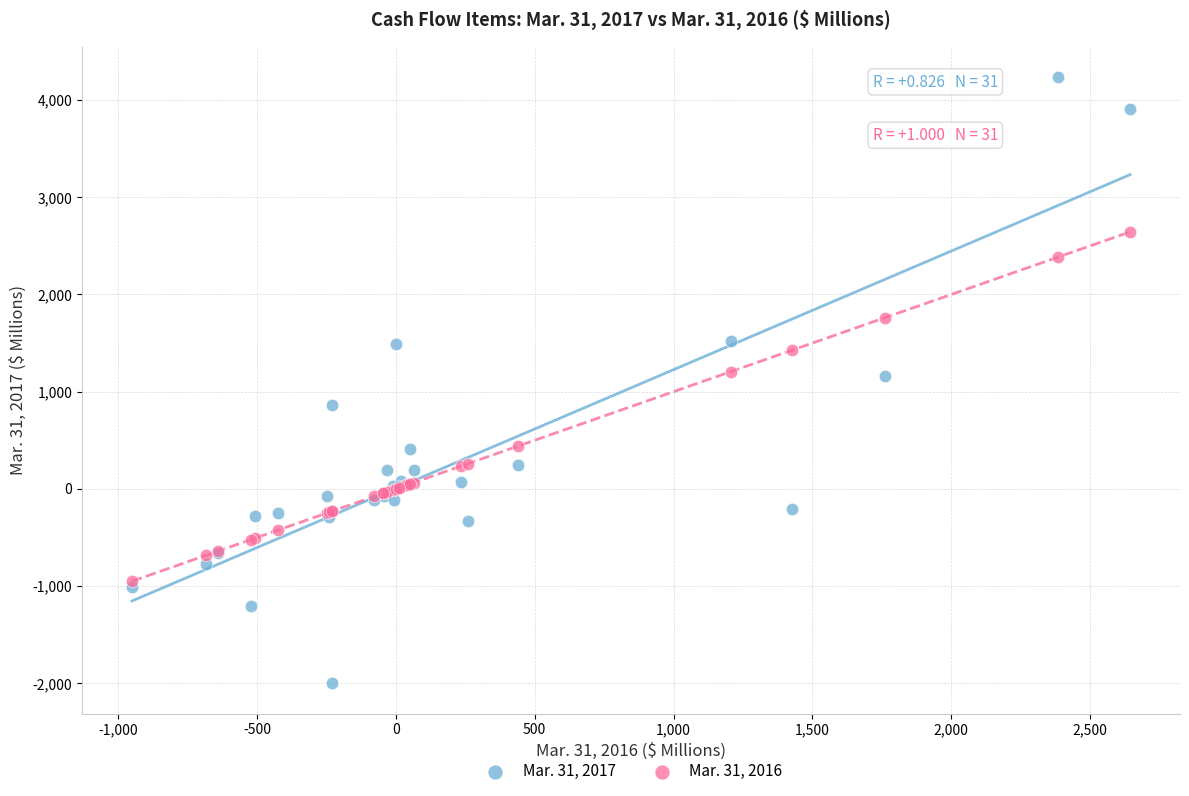

What are all the series names shown in the legend?

Mar. 31, 2017, Mar. 31, 2016